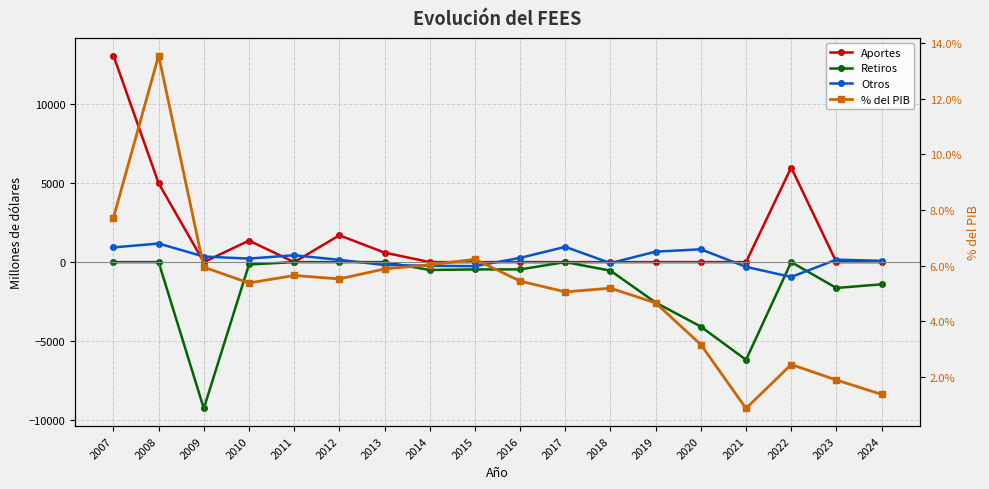

At which category does the chart reach its minimum across all series?

2009